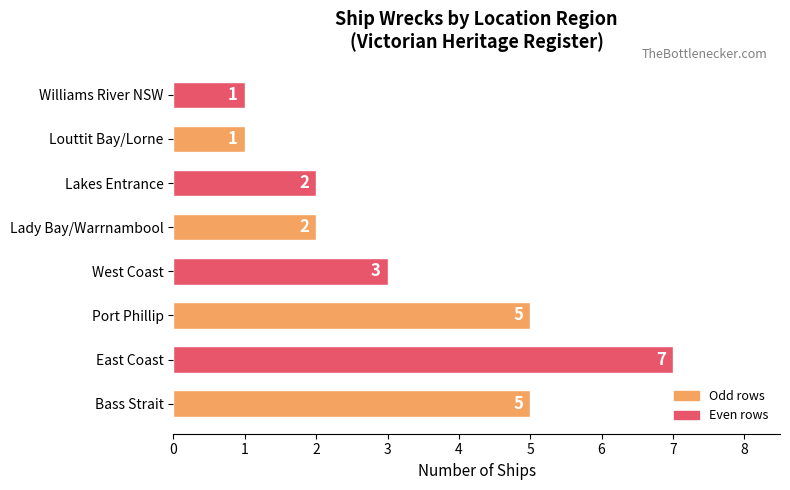

Count the values in the range 2 to 5.

5